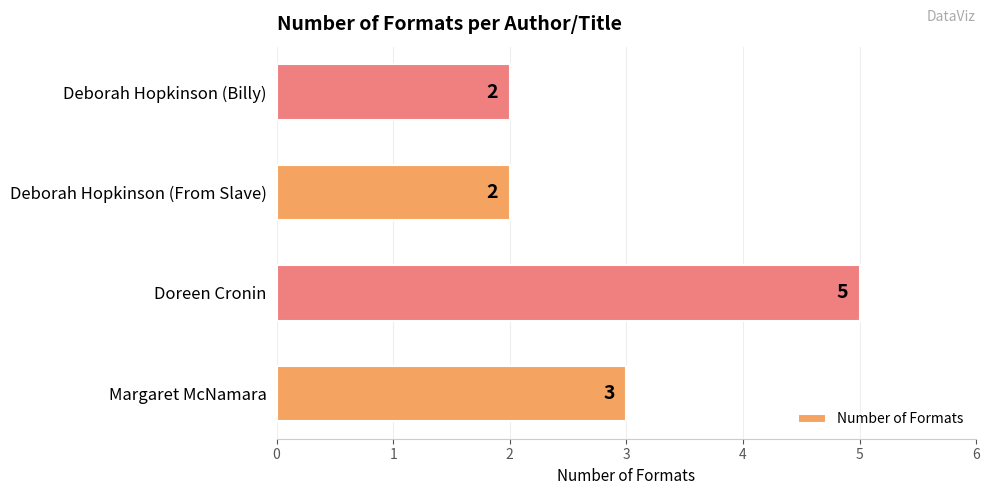

How many values are between 2 and 5?

4